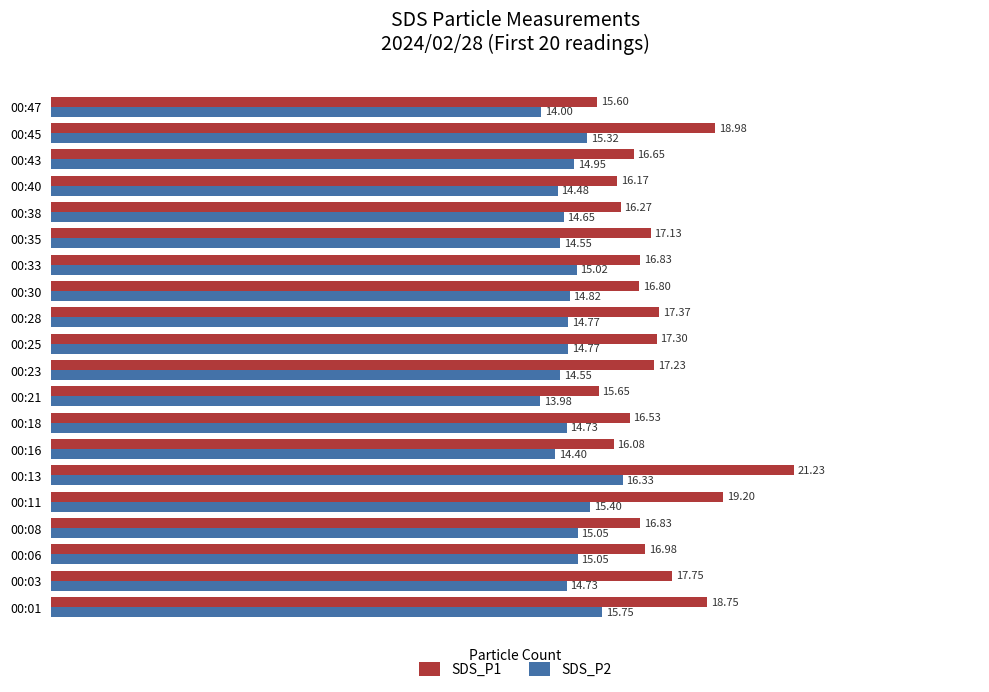

What is the difference between the second highest and minimum values in the SDS_P1 series?

3.6